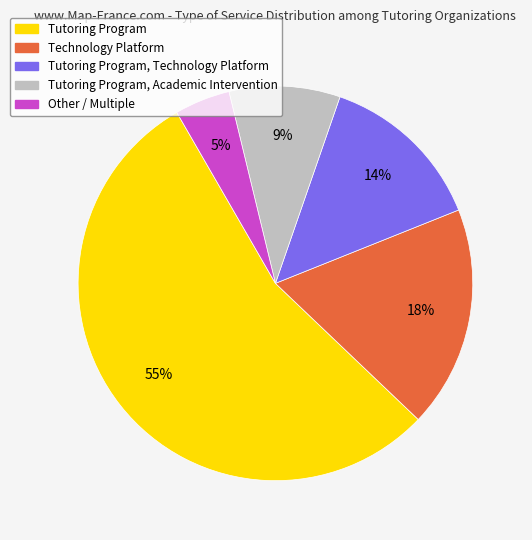

Is there any slice that represents more than half of the pie?

Yes